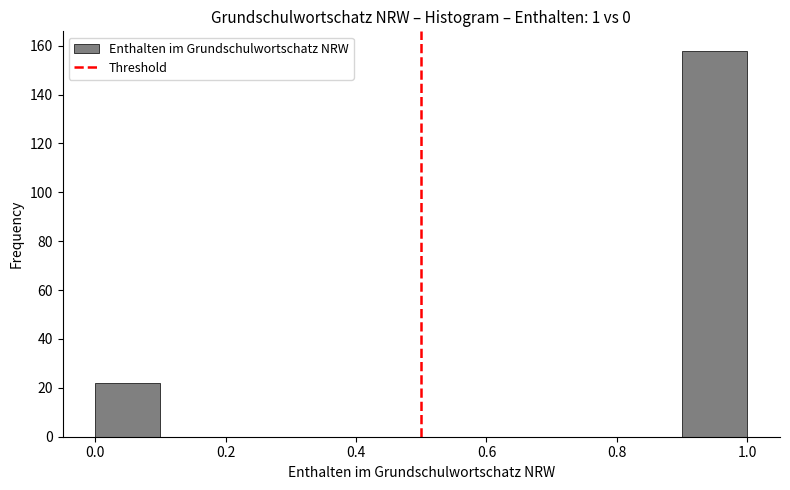

Over which range of the x-axis is the bar tallest?

0.9 to 1.0